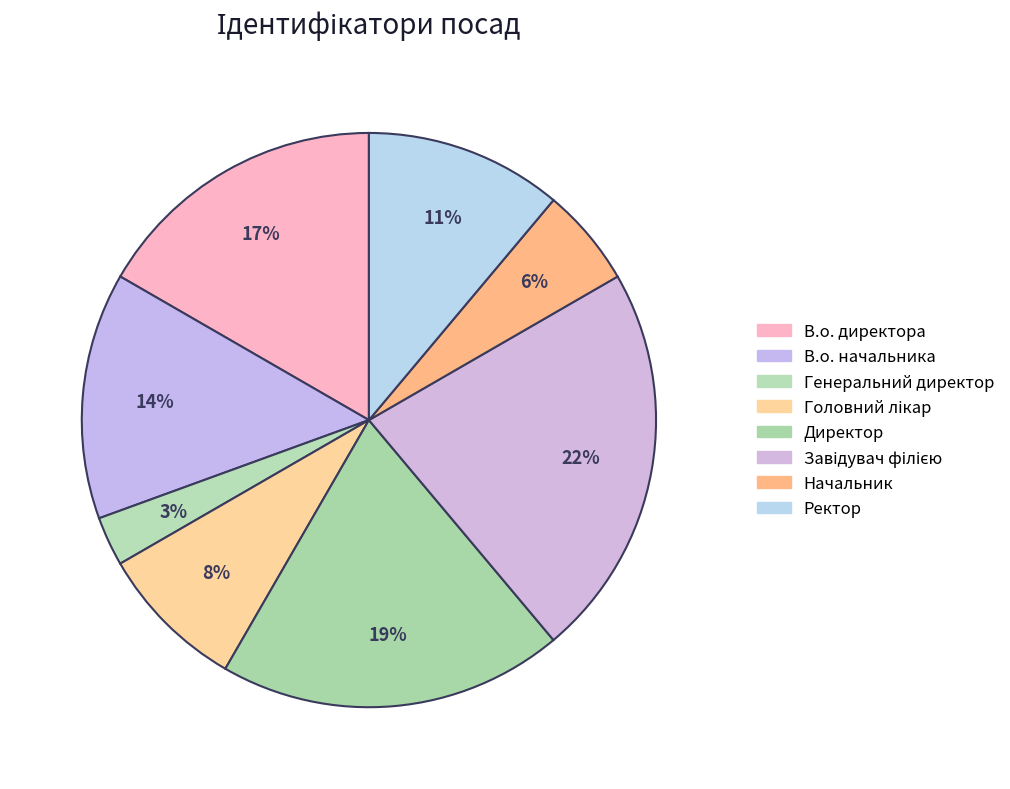

Rank the categories by value from lowest to highest.

Генеральний директор, Начальник, Головний лікар, Ректор, В.о. начальника, В.о. директора, Директор, Завідувач філією